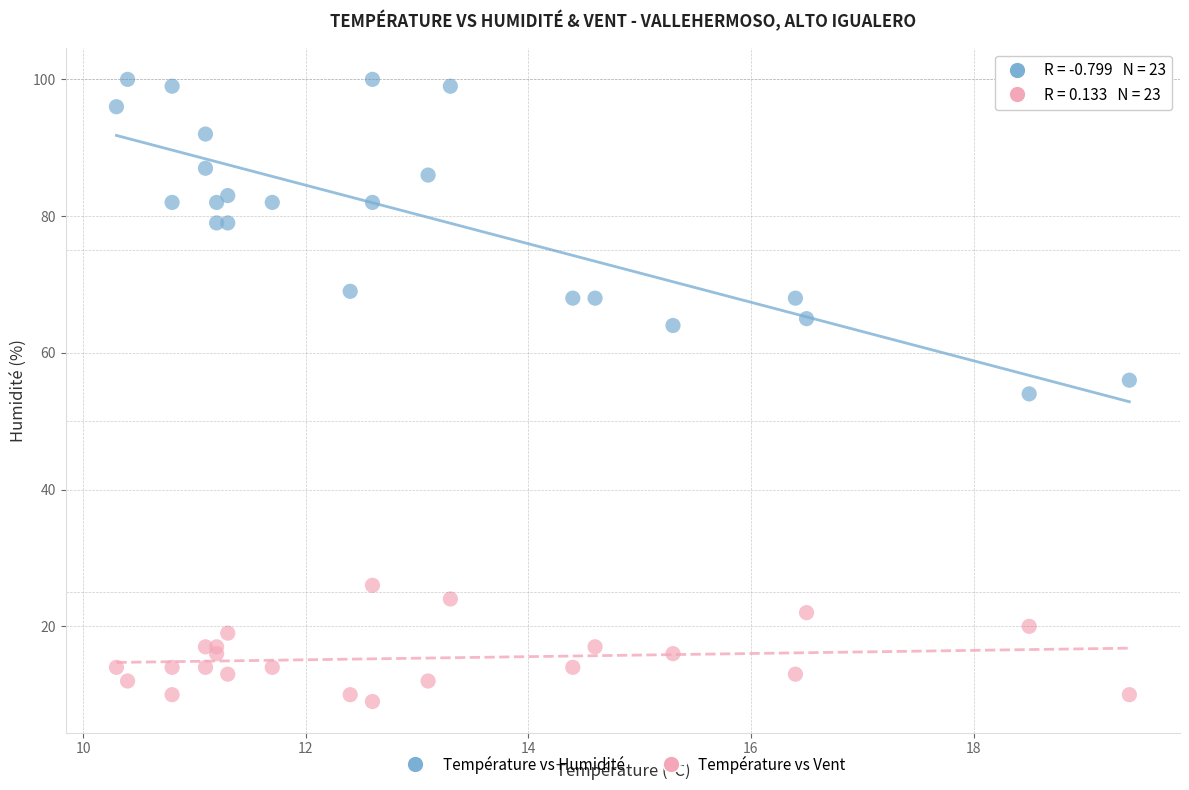

Which series reaches the maximum Y coordinate?

Température vs Humidité